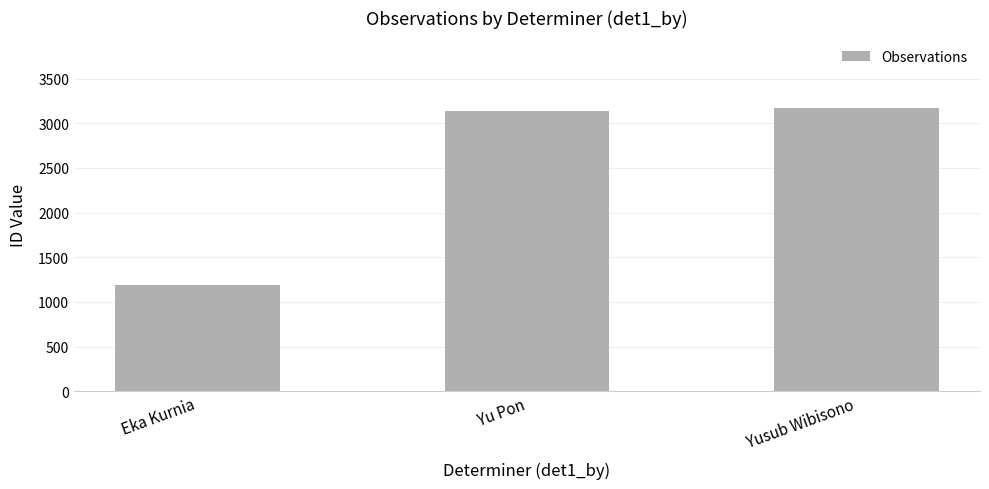

Reading left to right, list all the values displayed in this chart.

Eka Kurnia=1185	Yu Pon=3141	Yusub Wibisono=3167